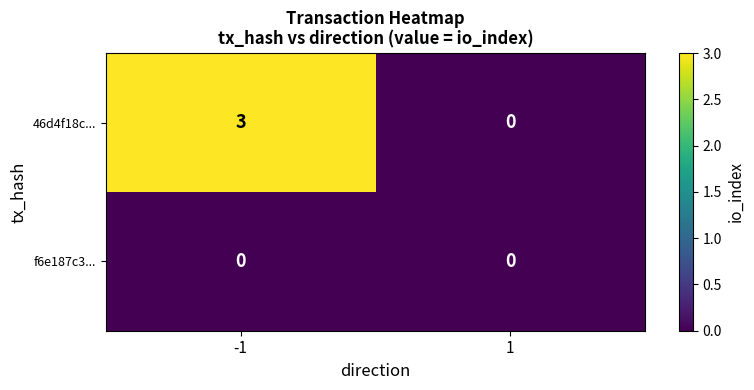

Rank the series by their average value, from highest to lowest.

46d4f18c..., f6e187c3...